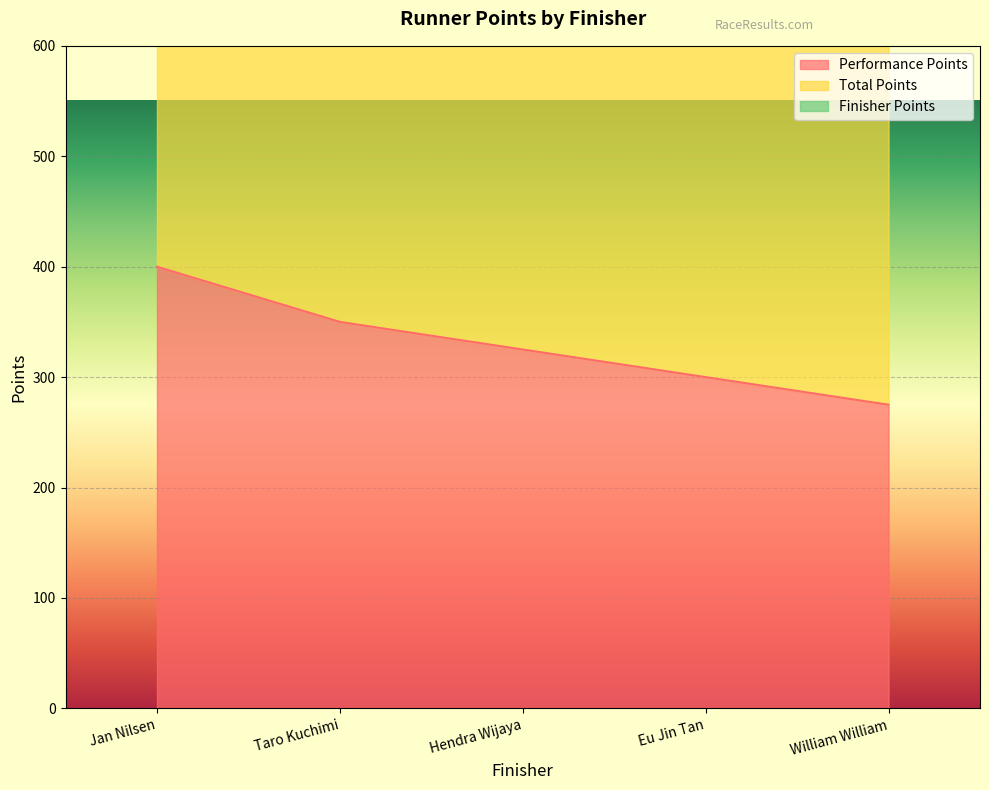

The Performance Points series shows 237 at Jan Nilsen. True or false?

False